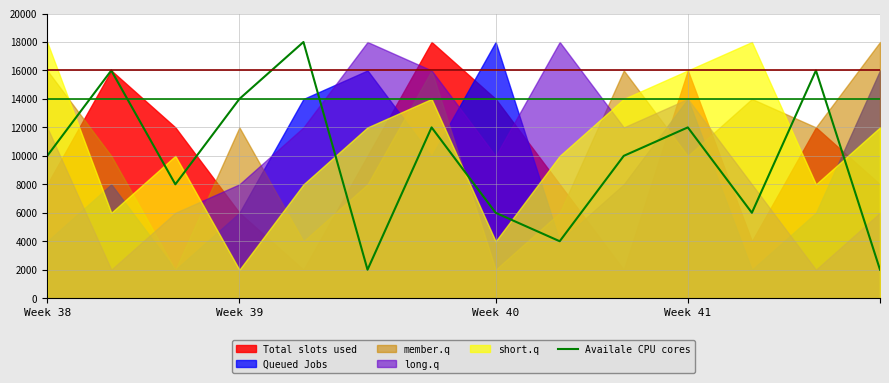

What is the minimum value shown in the chart?

2000